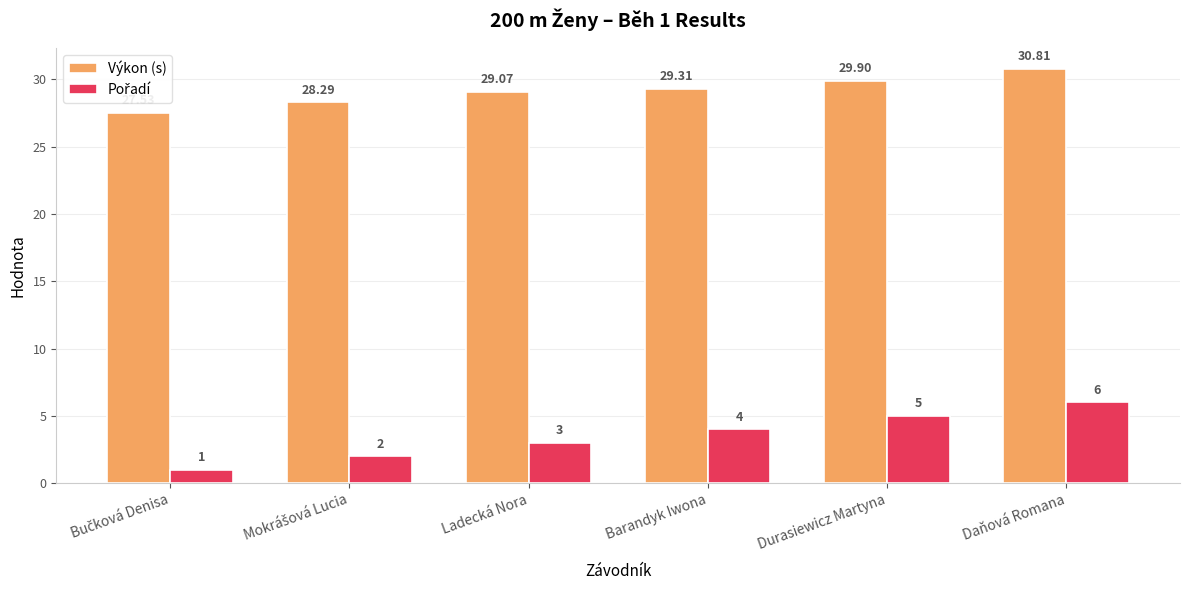

At which category is the sum across all series the highest?

Daňová Romana